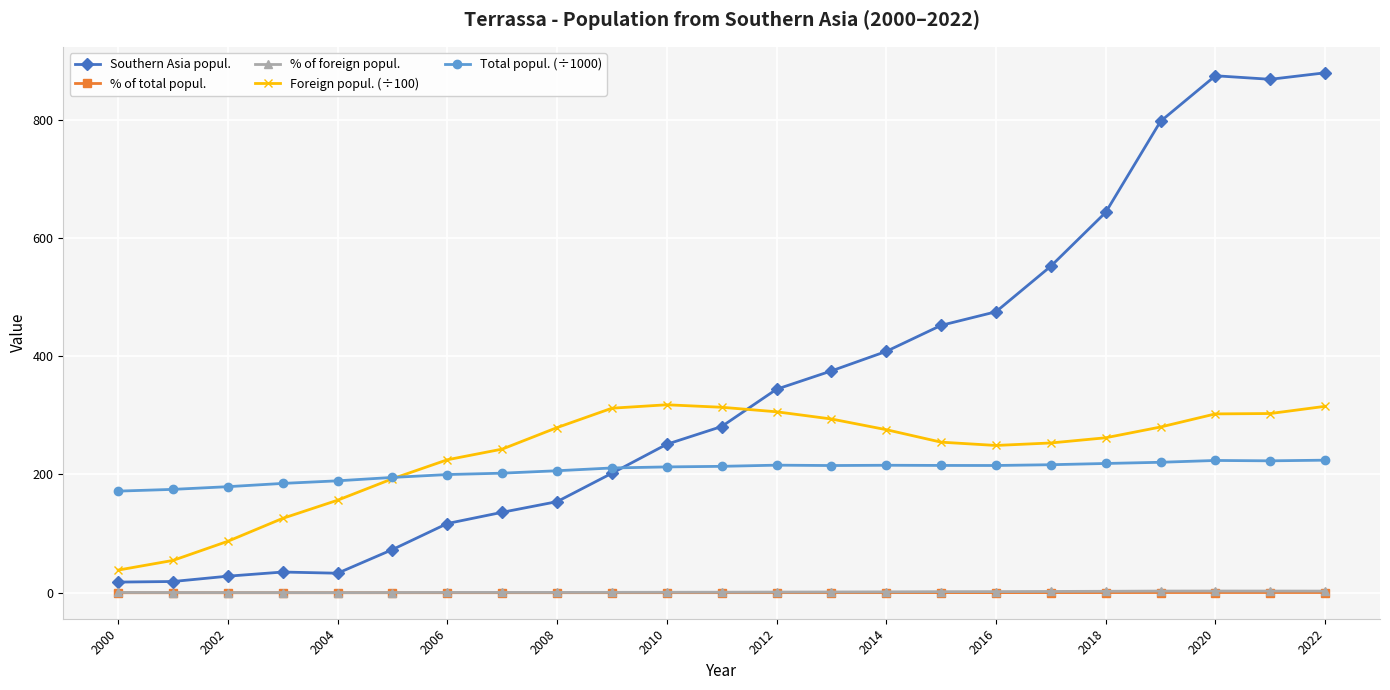

The Foreign popul. (÷100) series shows 279.2 at 2008. True or false?

True